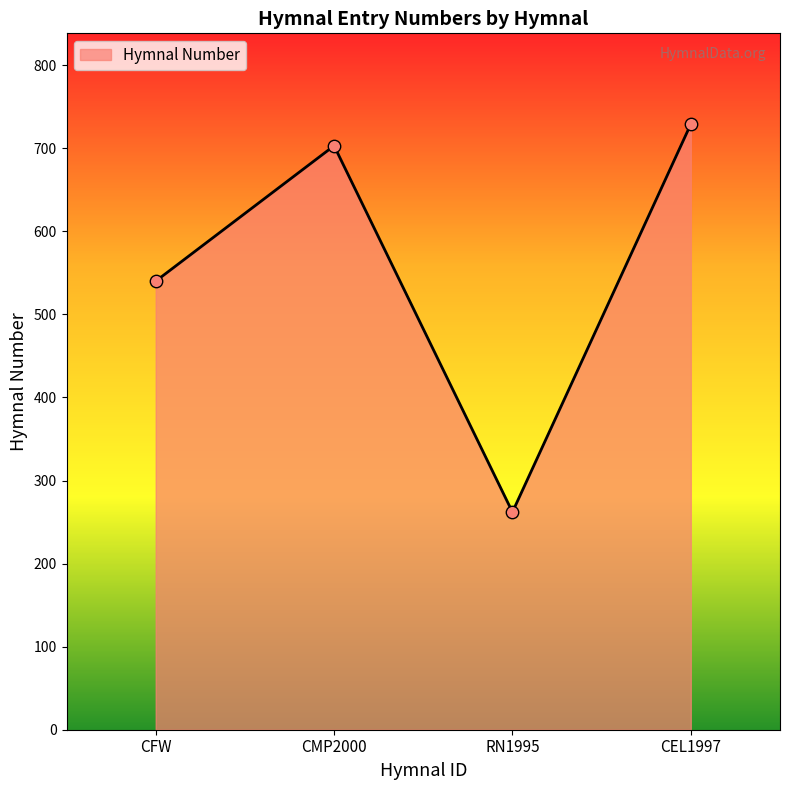

What is the change in value from CMP2000 to RN1995?

-441